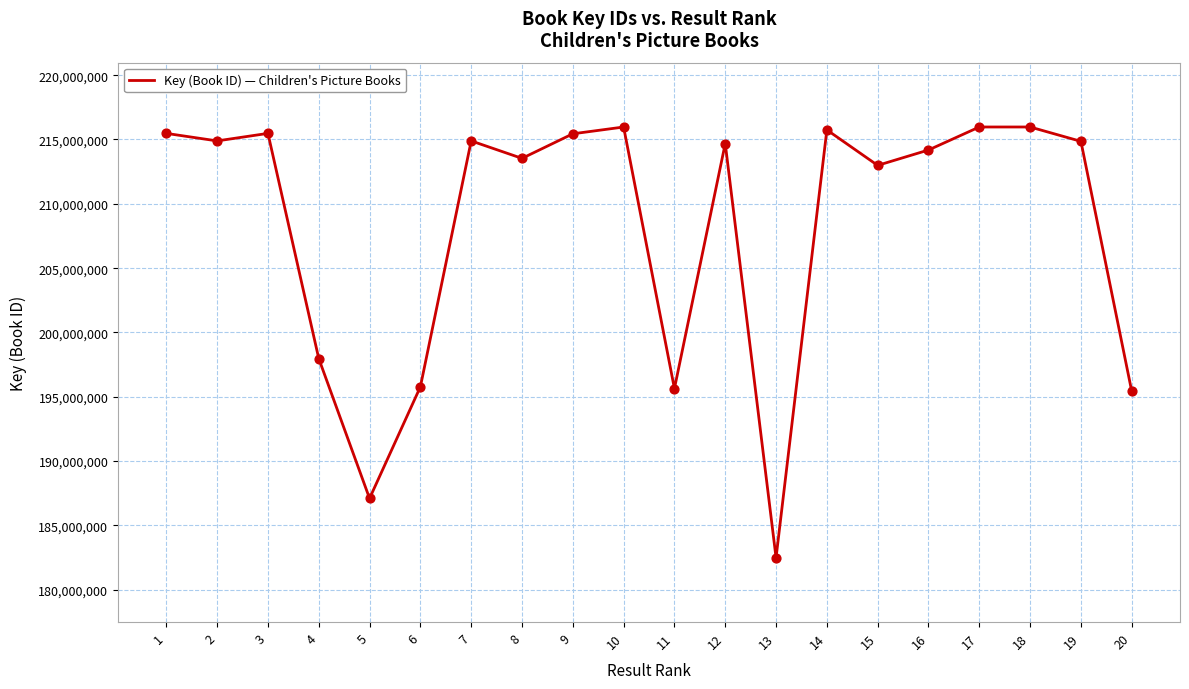

Between 20 and 16, which is larger?

16